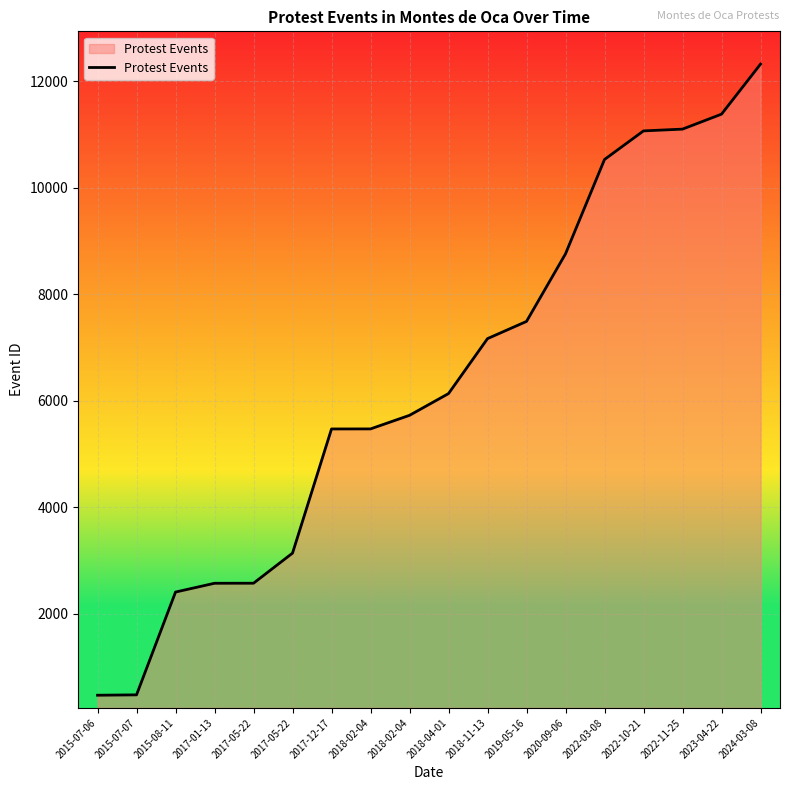

How many series are shown in this chart?

1